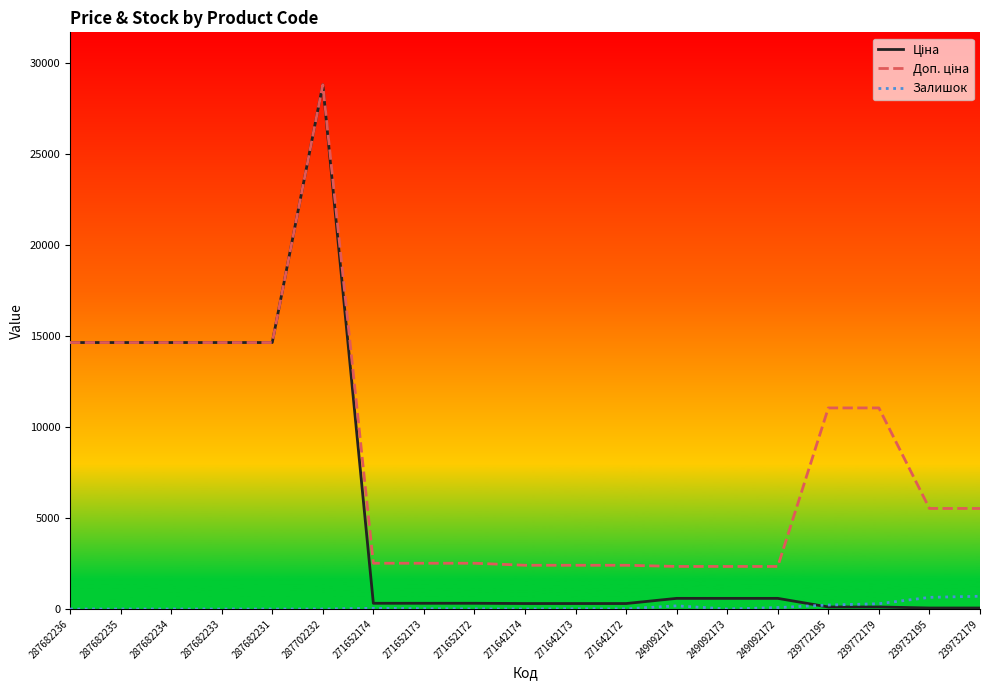

Is it true that Залишок equals 0.0 at 287702232?

True